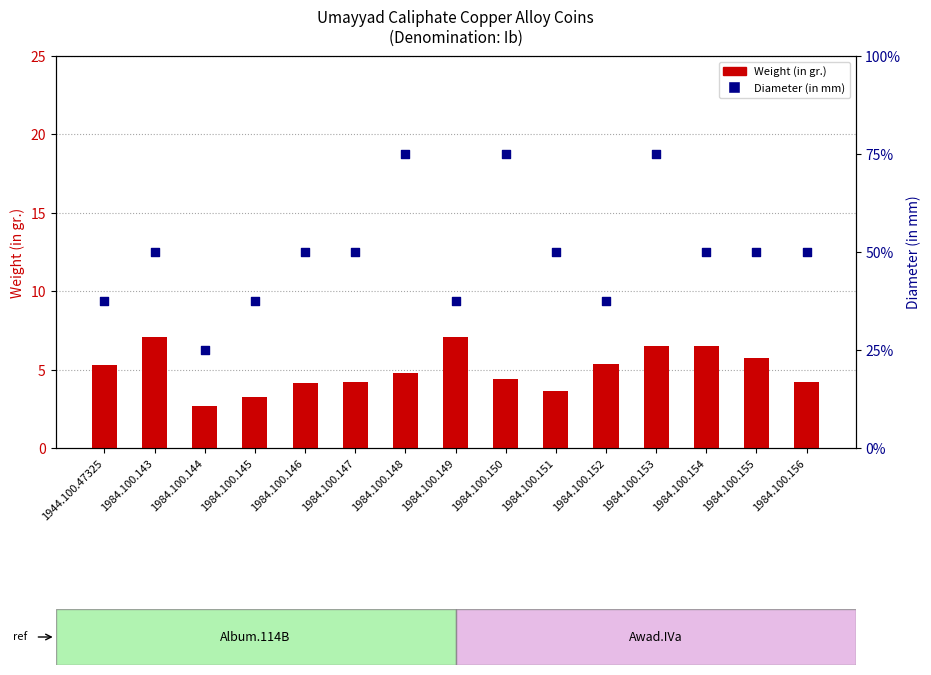

Which series contains the highest Y value?

Diameter (in mm)